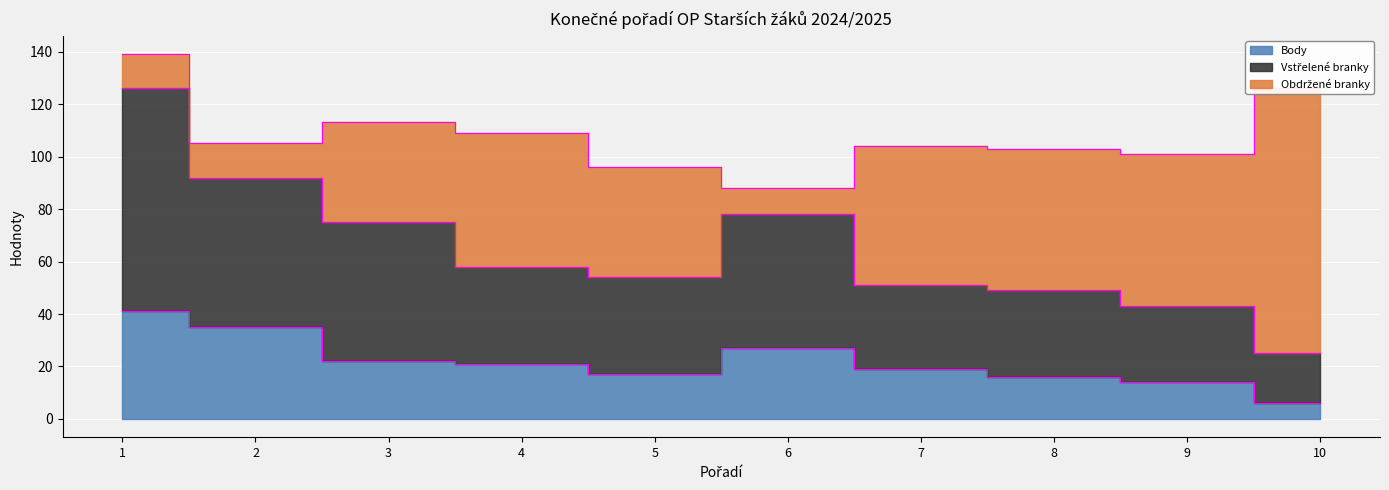

What is the approximate value of Vstřelené branky at 6, to the nearest 10?

80